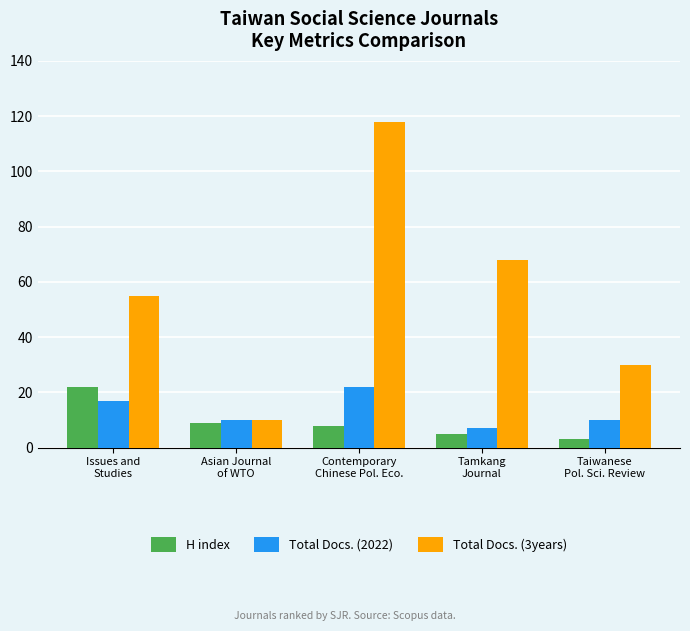

Which series has the largest total across all categories?

Total Docs. (3years)